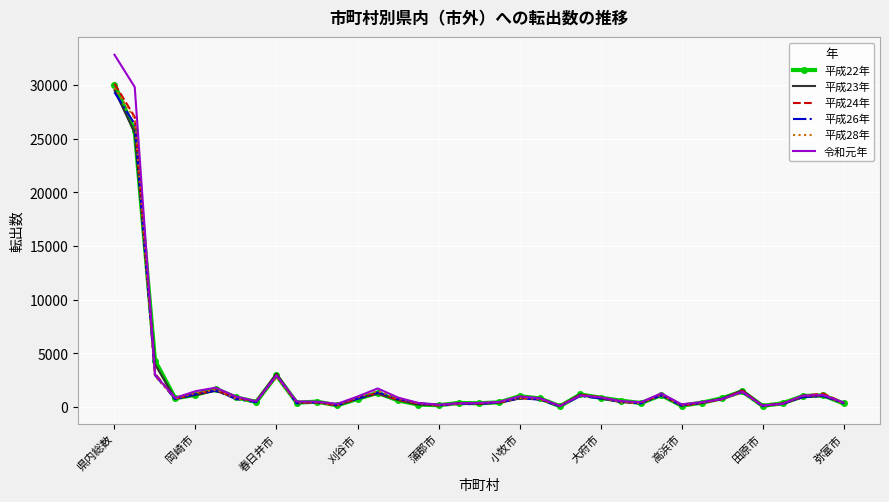

What is the greatest value displayed?

32834